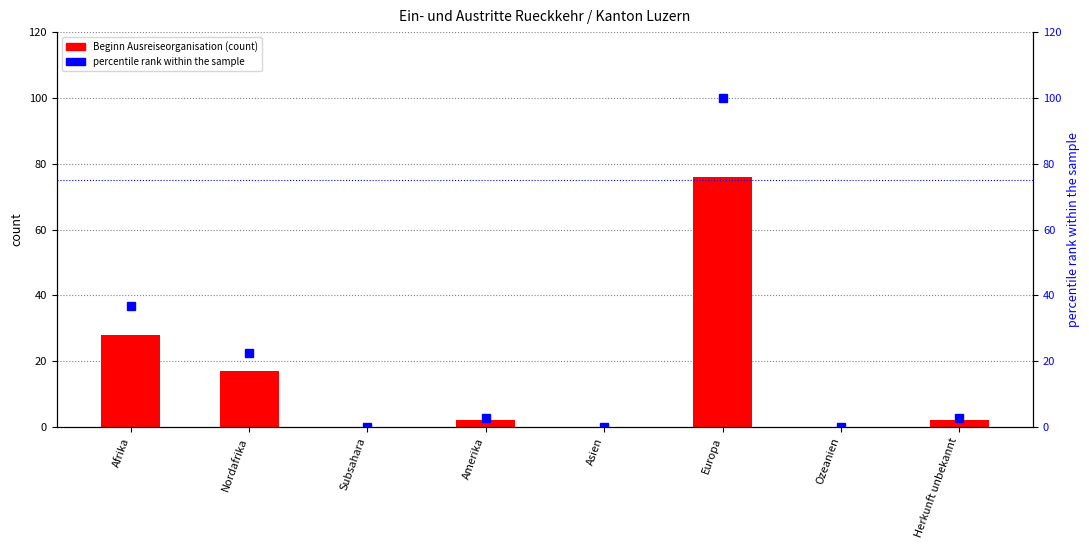

The value of percentile rank within the sample at Afrika is 36.8. True or false?

True